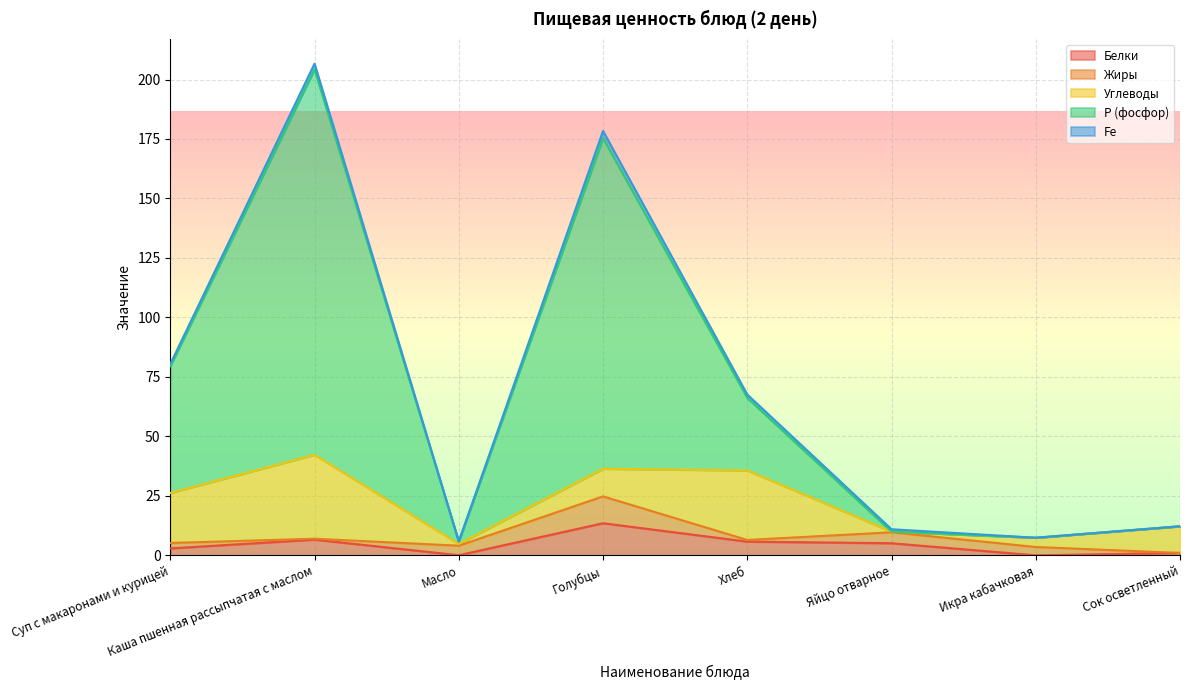

The value of Р (фосфор) at Икра кабачковая is 0.0. True or false?

True